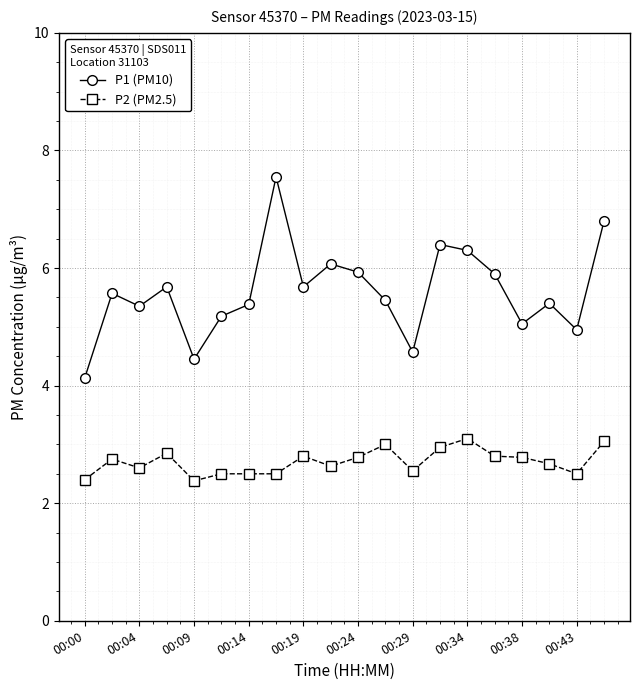

List the series in order of their overall mean, highest first.

P1 (PM10), P2 (PM2.5)